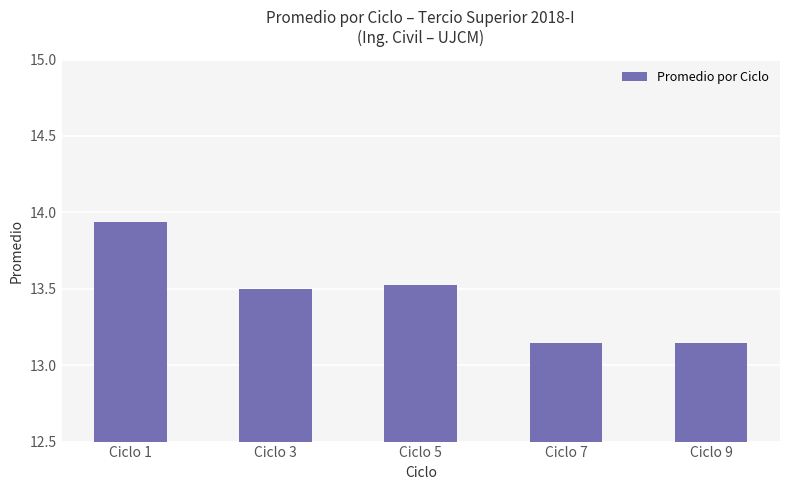

Approximately how many times larger is the value at Ciclo 9 compared to Ciclo 1?

0.9